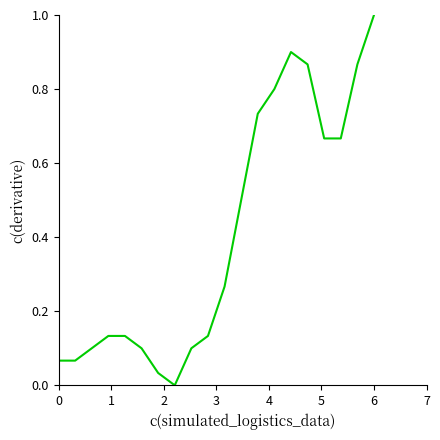

Which label corresponds to the largest value in the chart?

6